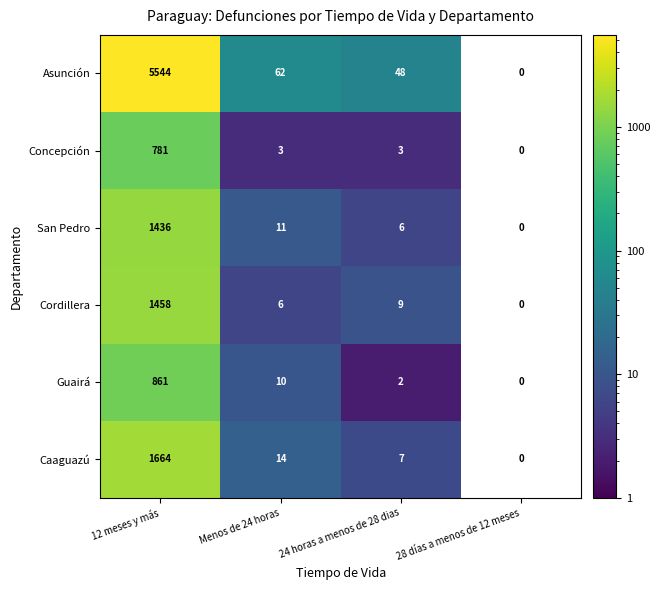

What is the average value of the Caaguazú series?

421